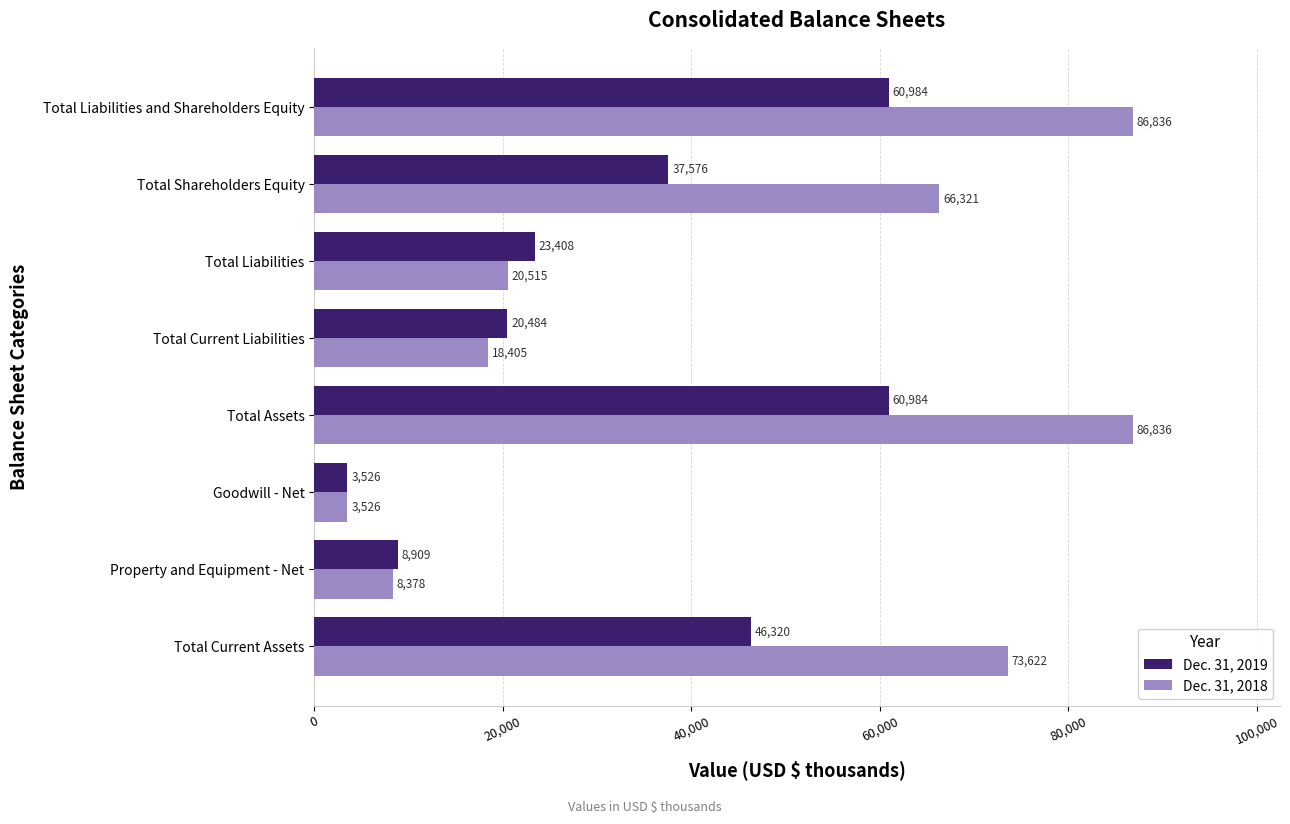

What is the difference between the maximum and minimum values in the Dec. 31, 2018 series?

83310